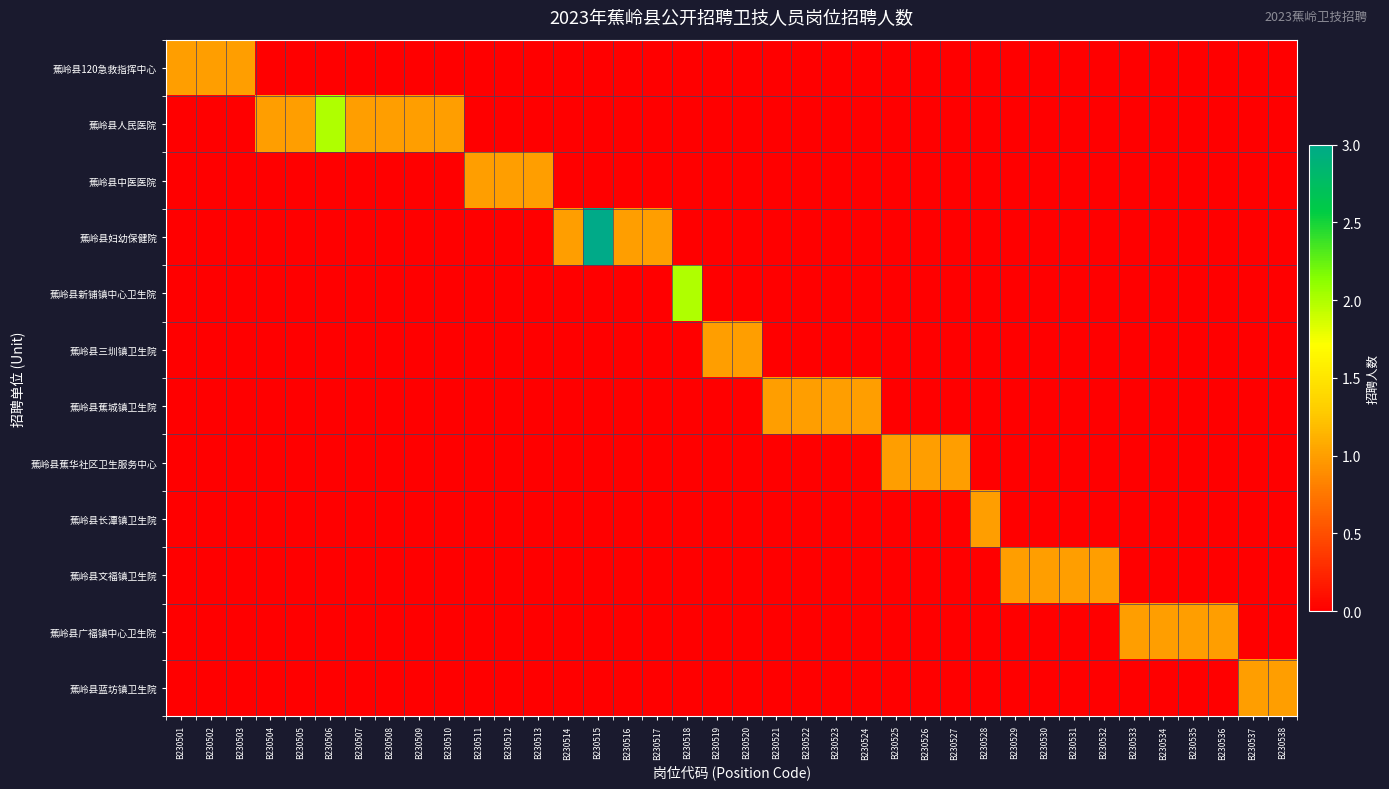

Which series has the largest total across all categories?

蕉岭县人民医院